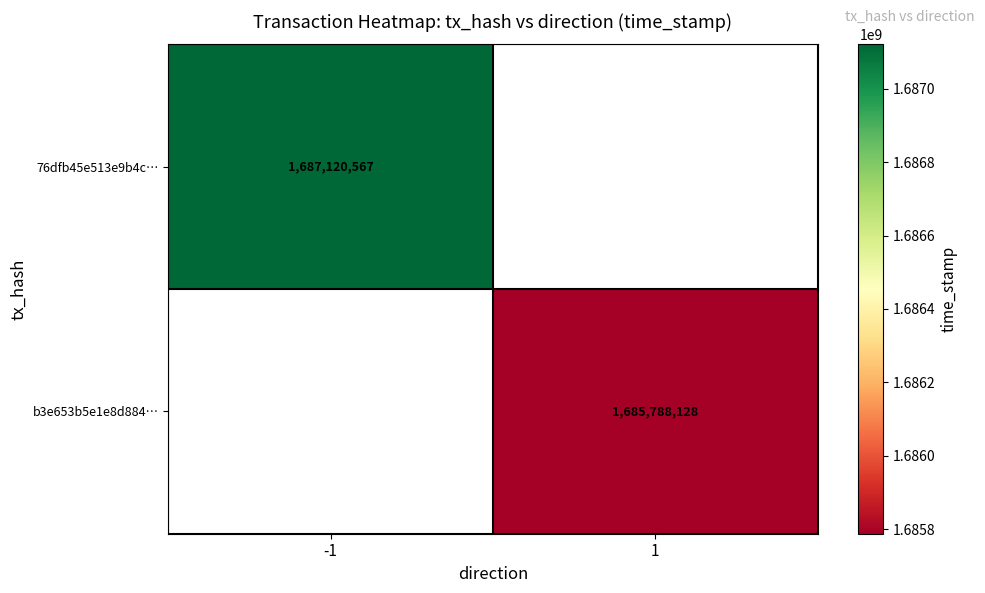

The b3e653b5e1e8d884… series shows 2540453183 at 1. True or false?

False